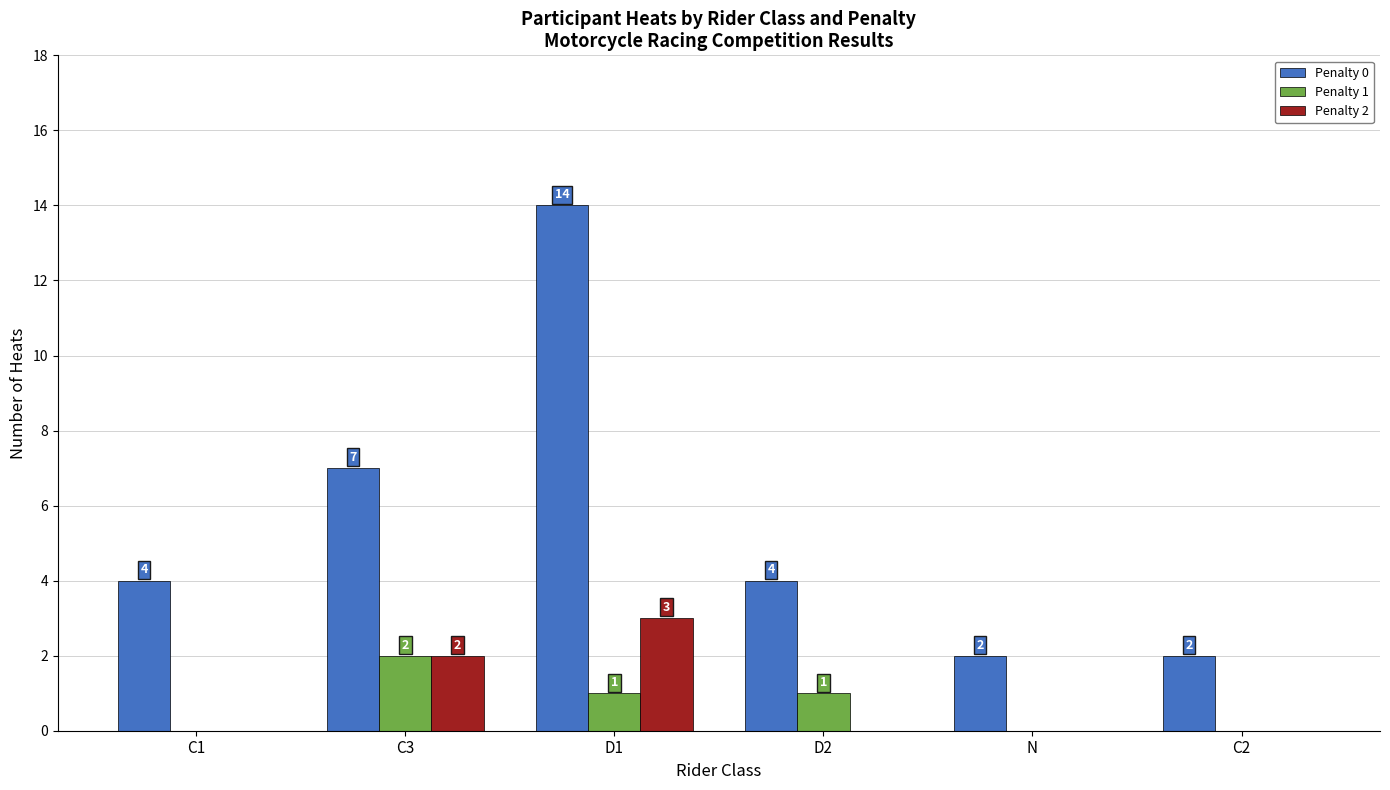

What is the sum of all Penalty 1 values?

4